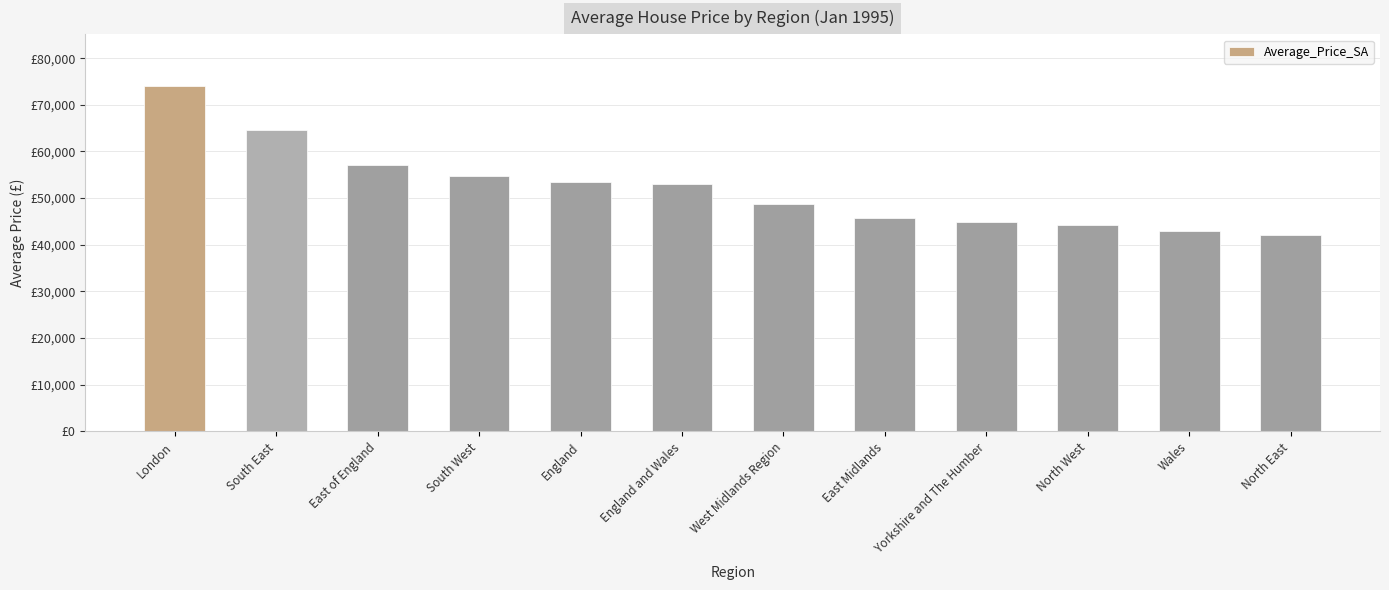

True or false: the data shows 124596.1 at London.

False